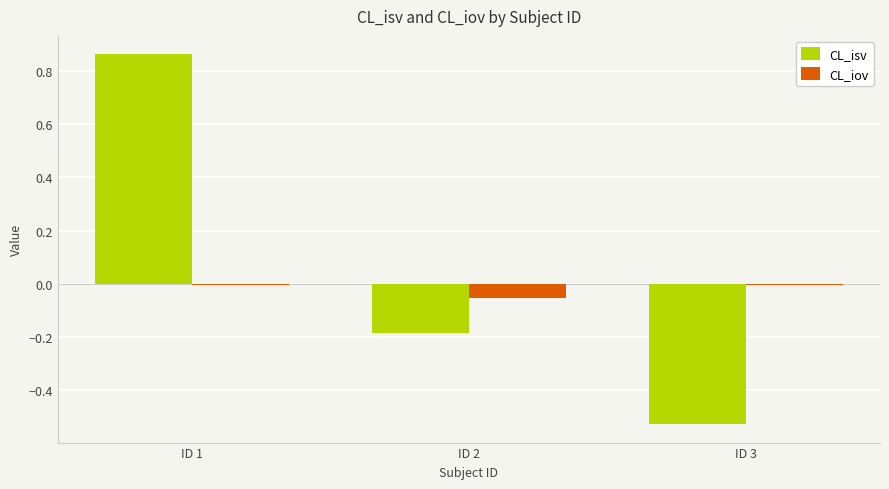

Are the bars grouped side by side (vs. stacked)?

Yes